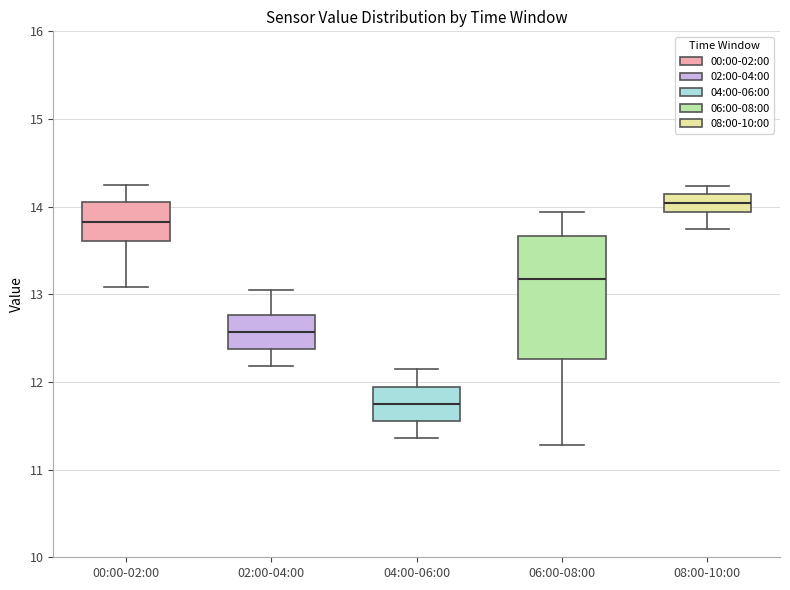

Which box is the tallest, from its lower edge to its upper edge?

06:00-08:00